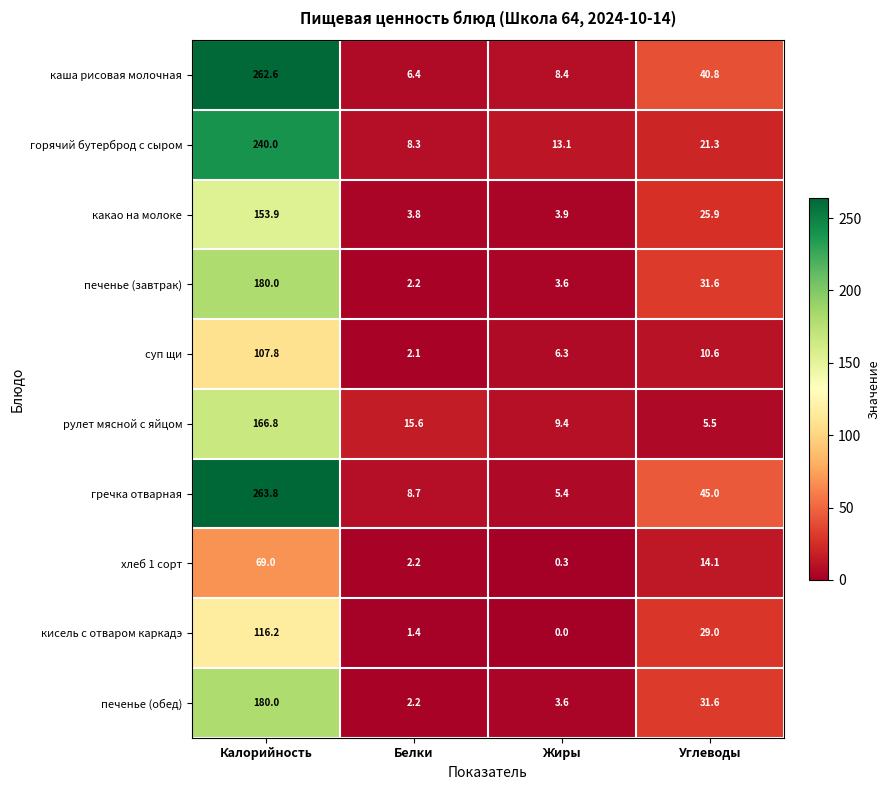

Which label corresponds to the largest value in the chart?

Калорийность